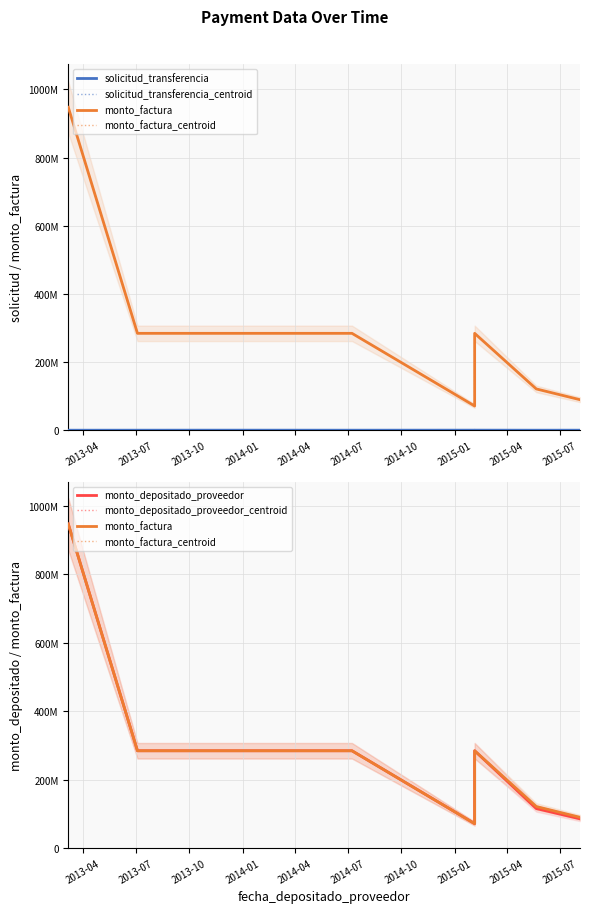

What is the sum of the monto_factura values at 2014-07 and 2013-07?

568564800